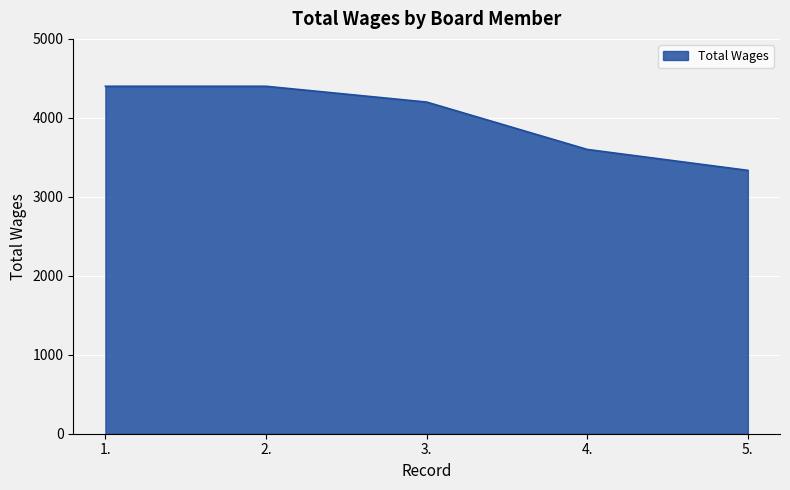

What is the difference between the values at 2. and 3.?

200